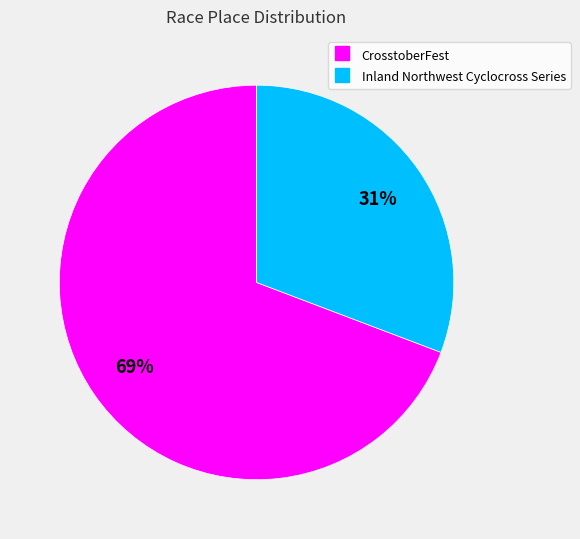

What percentage is the Inland Northwest Cyclocross Series slice, to the nearest percent?

31%